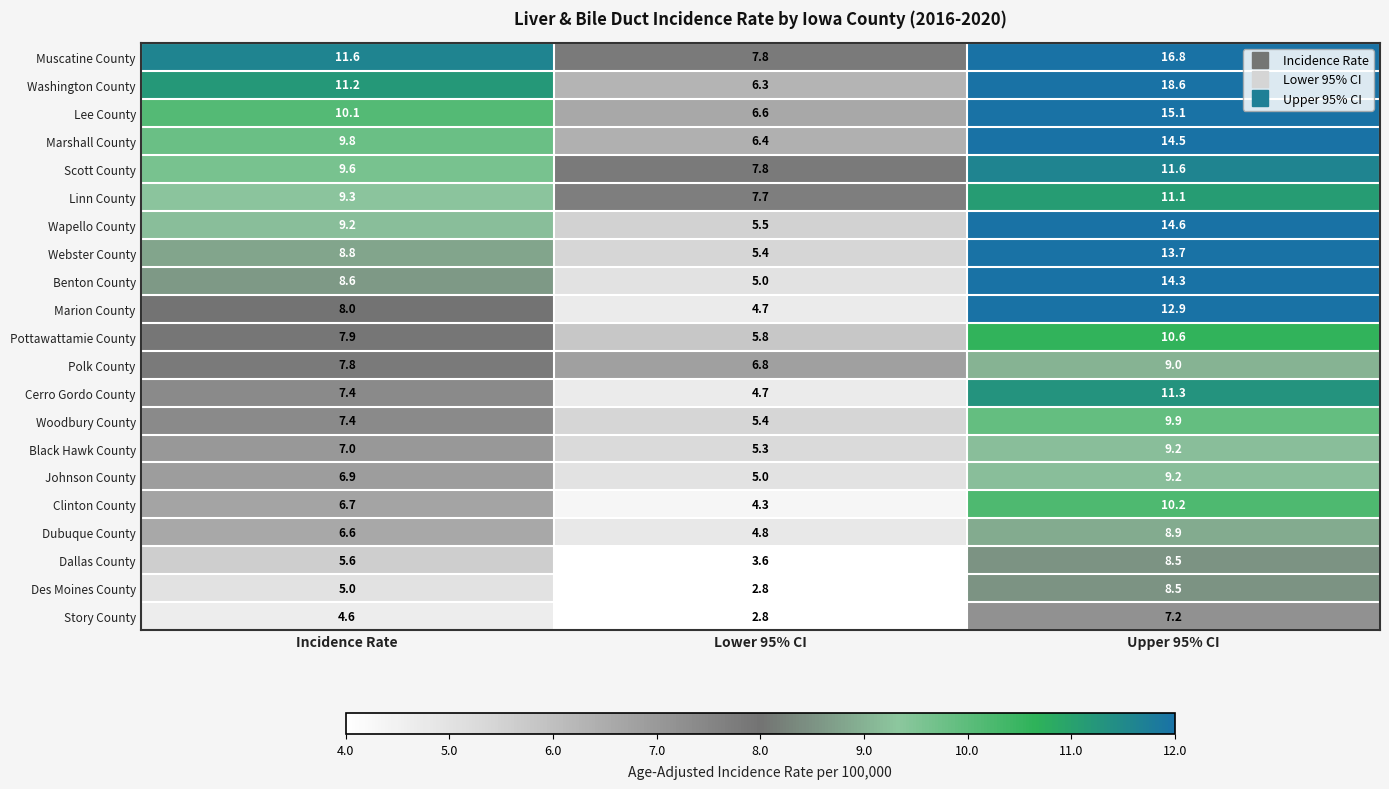

Which series has the largest total across all categories?

Muscatine County